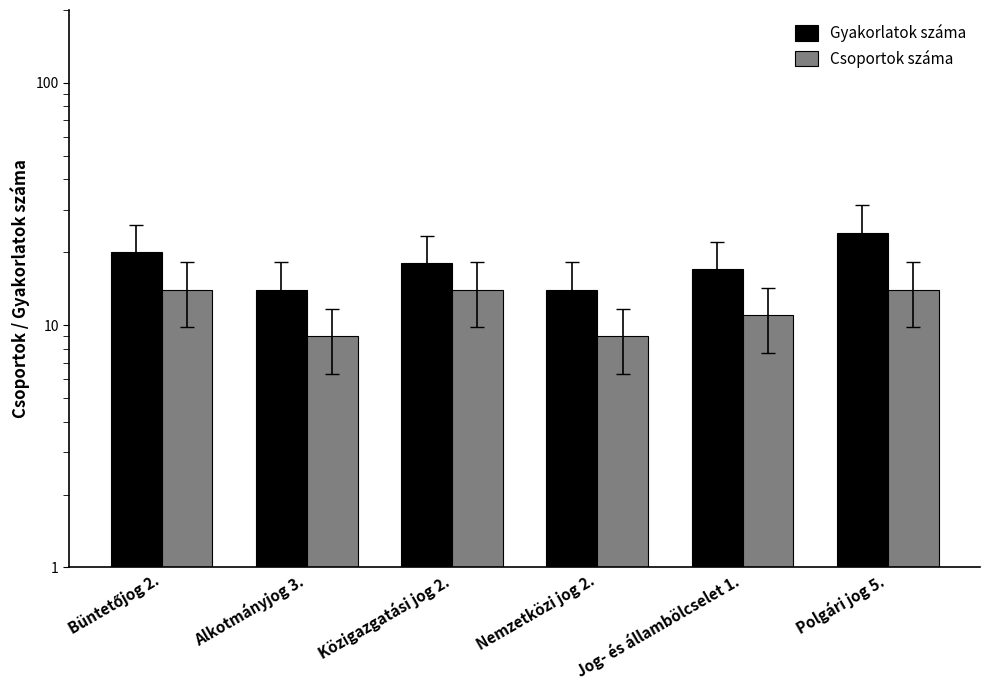

True or false: Gyakorlatok száma has a value of 24 at Polgári jog 5..

True